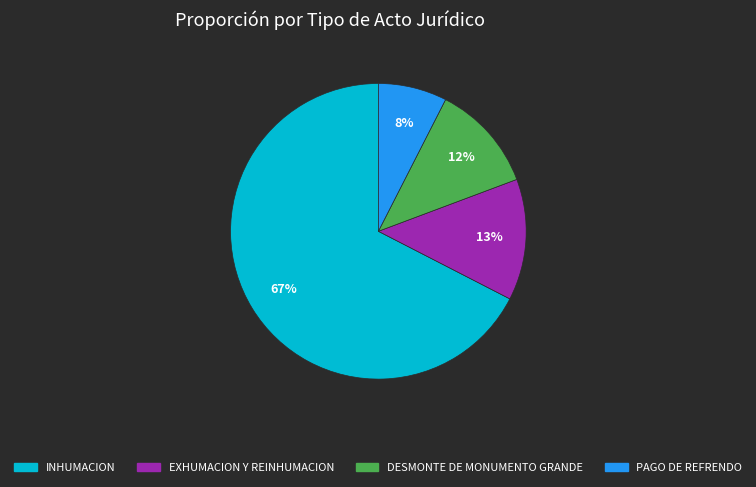

To the nearest percent, what is the average slice percentage?

25%